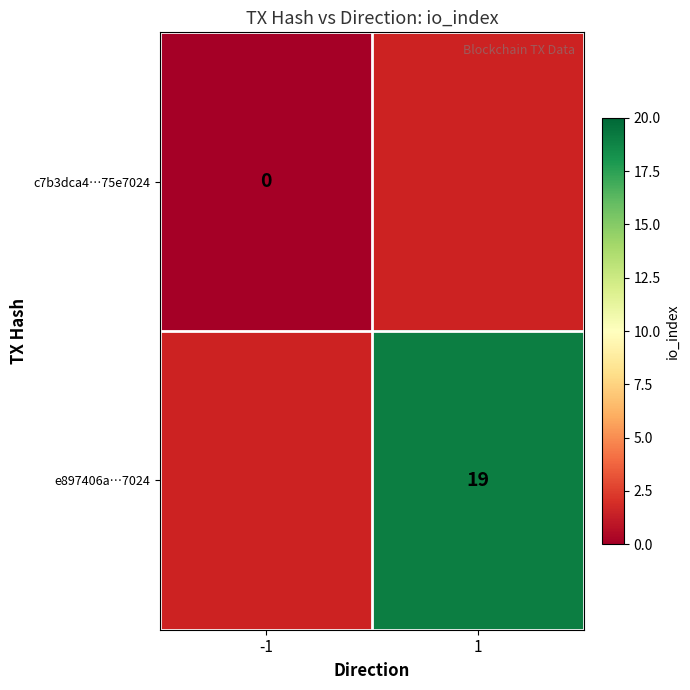

The value of e897406a…7024 at 1 is 19. True or false?

True